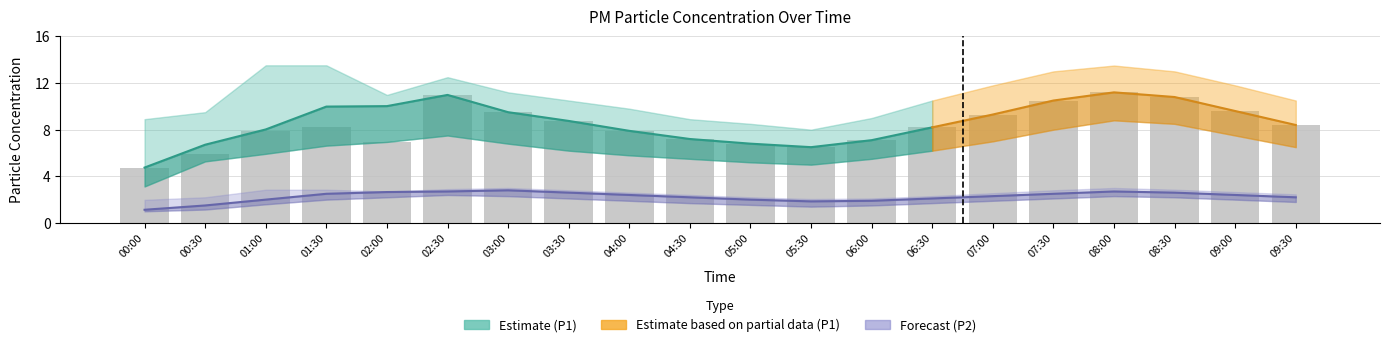

What is the label of the 18th bar from the left?

08:30